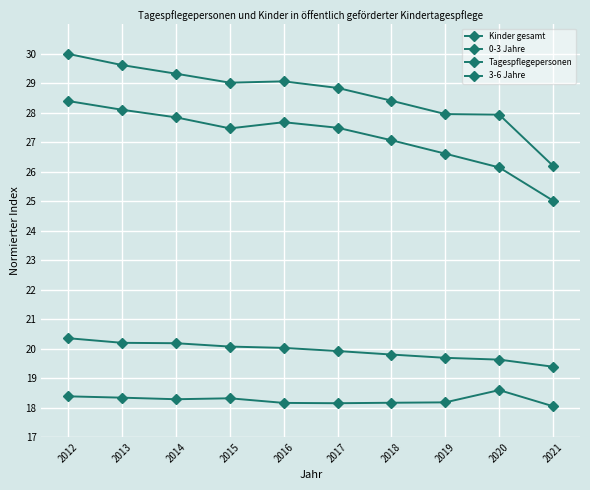

Is this an area chart (filled region under the line)?

No